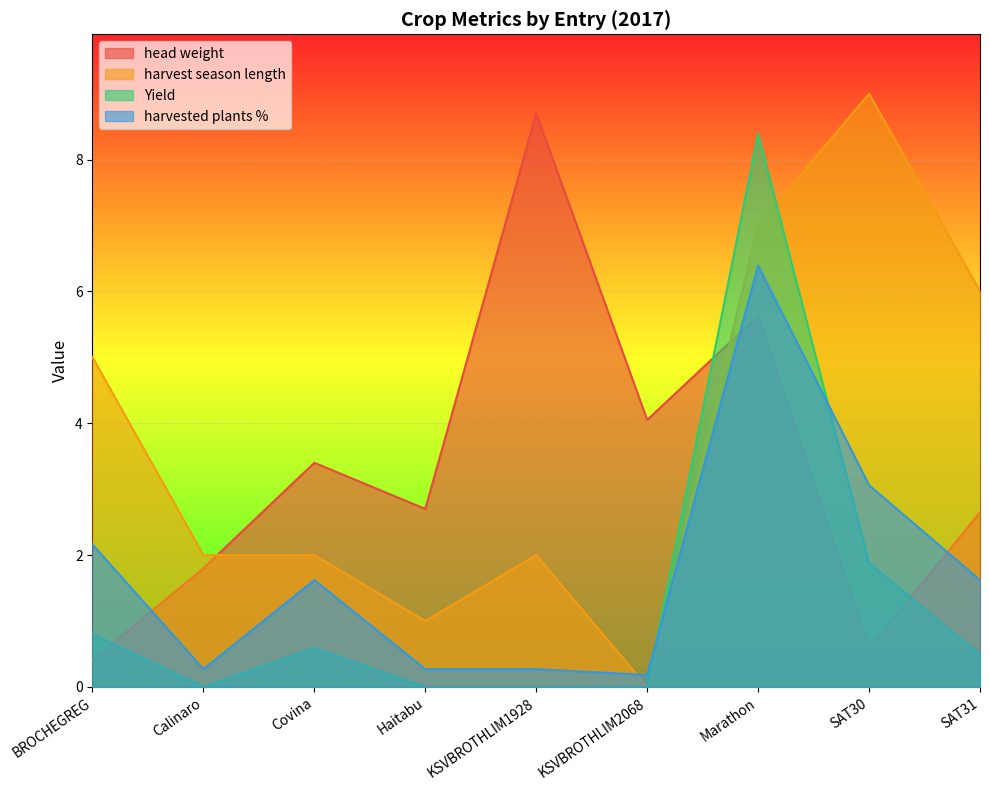

At how many categories does at least one series exceed 1?

9